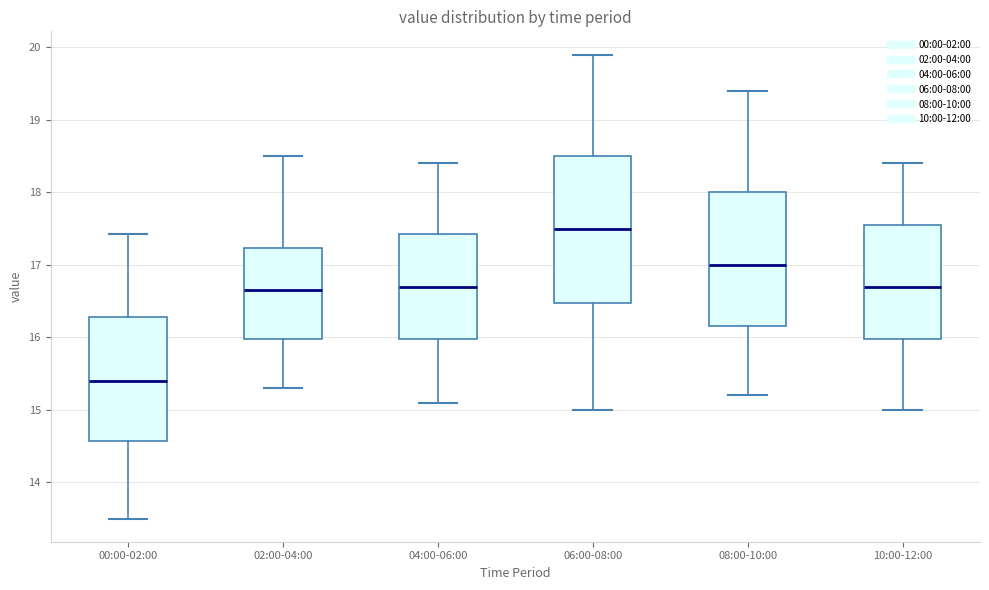

Reading left to right, transcribe this box plot: for each box, give where its median line is, the range the box spans, and where its two whiskers end, as read against the y-axis. The values are not printed on the chart, so give them approximately, as read against the axis.

00:00-02:00: median 15.4, box 14.6 to 16.3, whiskers 13.5 to 17.4
02:00-04:00: median 16.7, box 16.0 to 17.2, whiskers 15.3 to 18.5
04:00-06:00: median 16.7, box 16.0 to 17.4, whiskers 15.1 to 18.4
06:00-08:00: median 17.5, box 16.5 to 18.5, whiskers 15.0 to 19.9
08:00-10:00: median 17.0, box 16.2 to 18.0, whiskers 15.2 to 19.4
10:00-12:00: median 16.7, box 16.0 to 17.6, whiskers 15.0 to 18.4